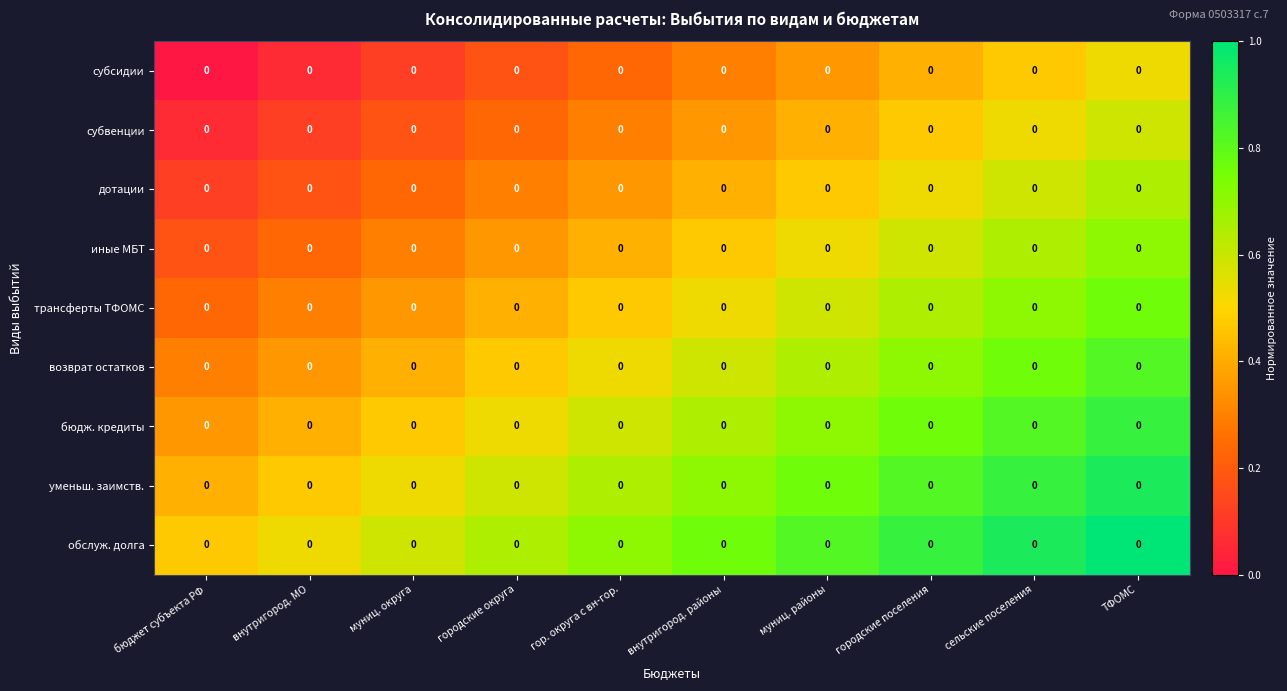

What is the spread (max minus min) of values at внутригород. районы?

0.5